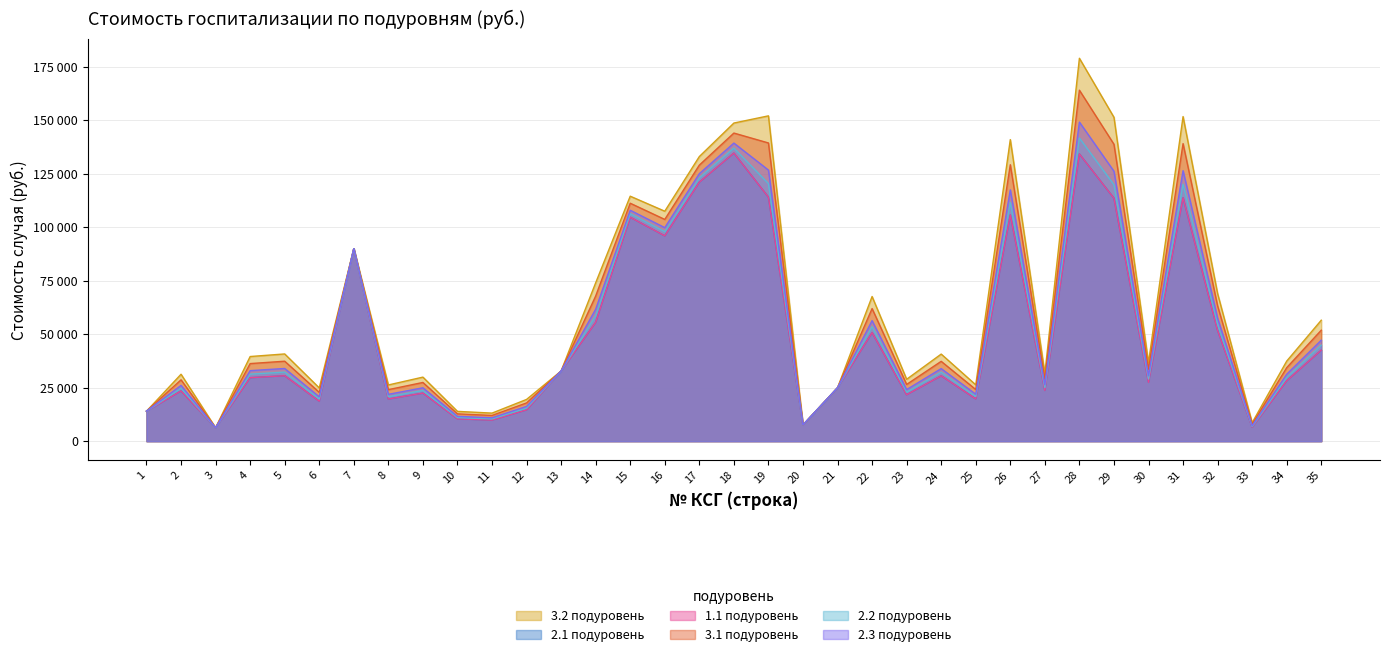

What is the total value across all series at 7?

539818.7